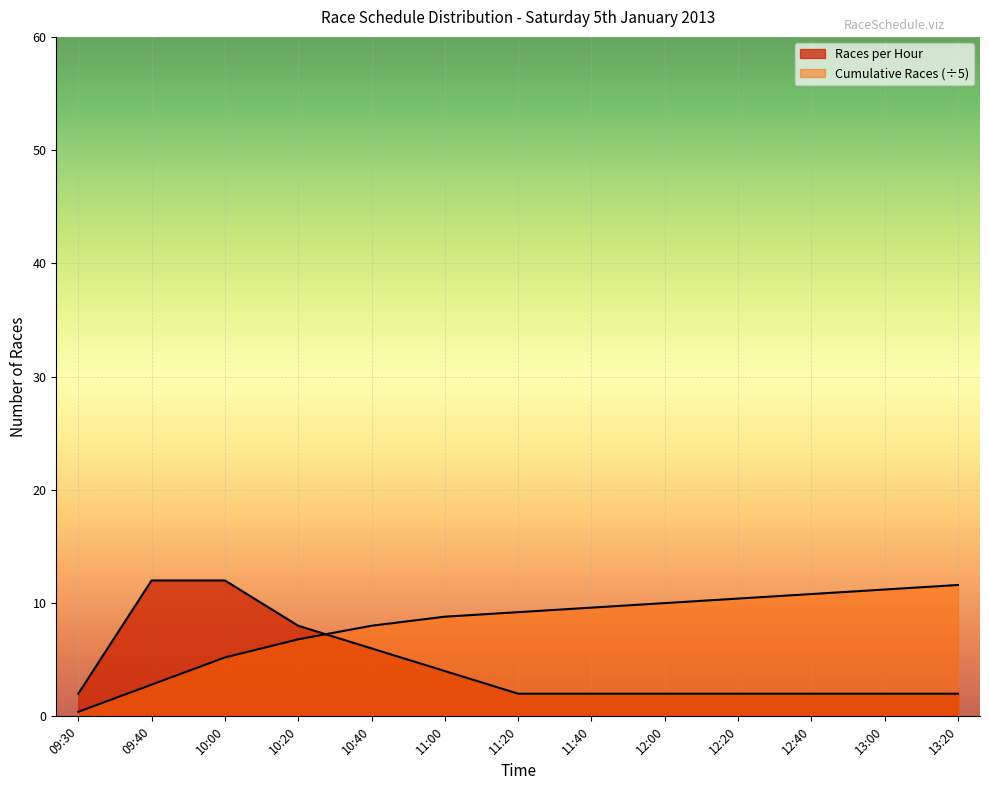

Which category has the lowest value in the Cumulative Races series?

09:30